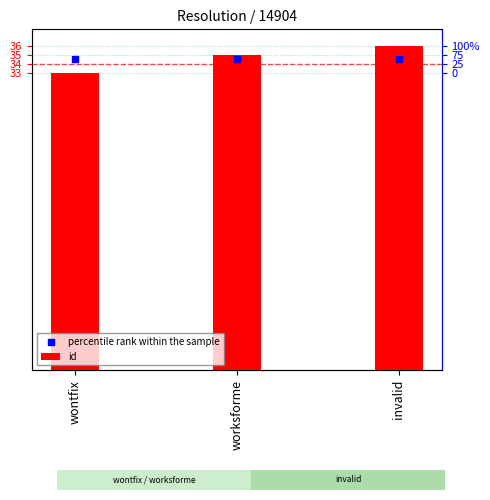

What is the total value across all series at wontfix?

67.5